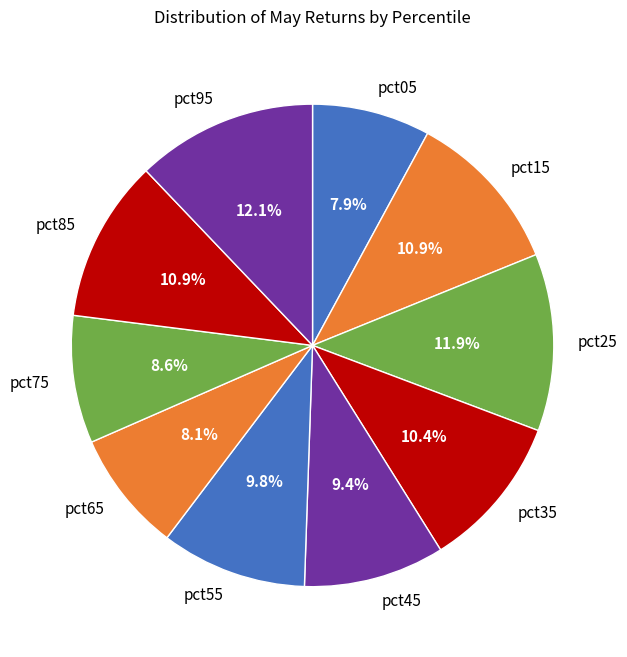

To the nearest percent, what percentage of the pie is pct15?

11%